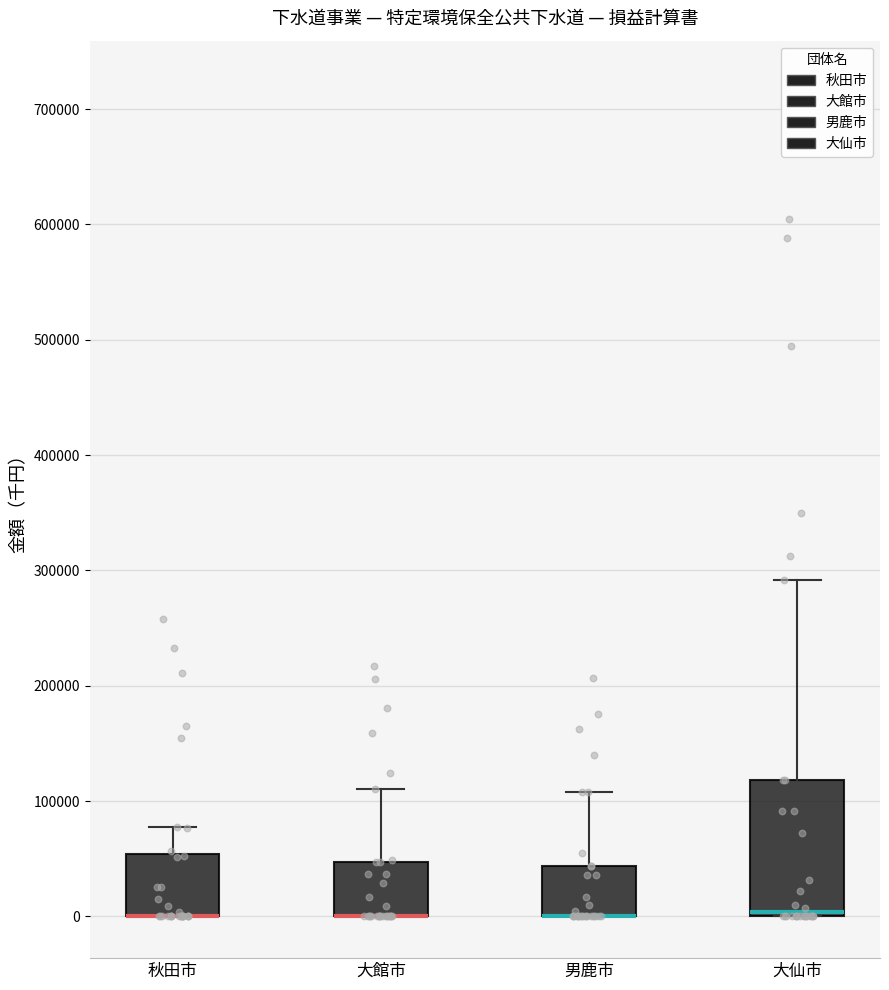

Where does the upper whisker of the box for 男鹿市 end on the y-axis? The values are not printed on the chart, so give them approximately, as read against the axis.

110000